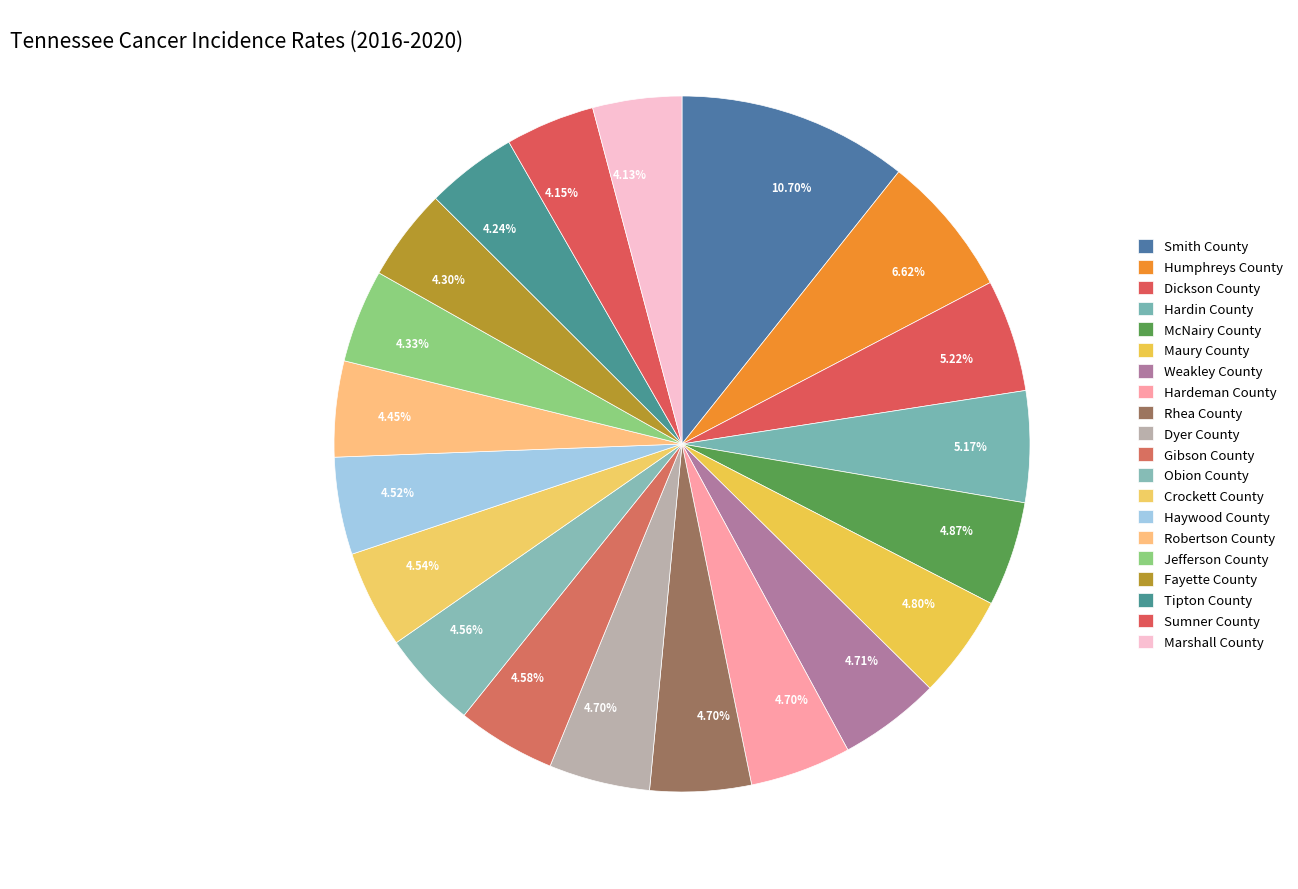

Count the number of slices in the pie.

20